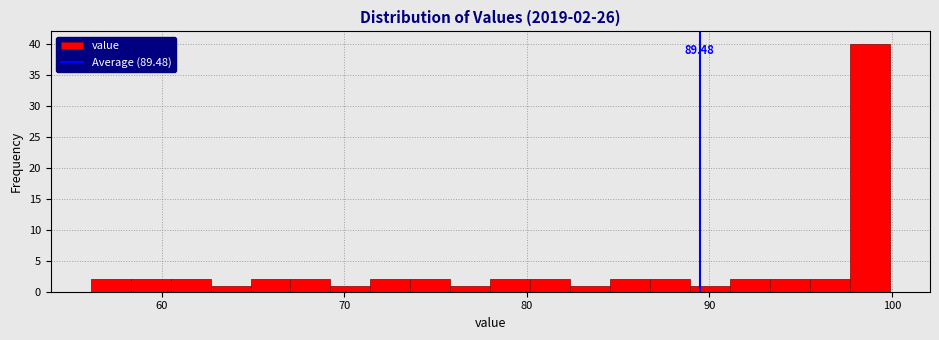

Read against the x-axis, roughly where is the centre of the tallest bar?

99